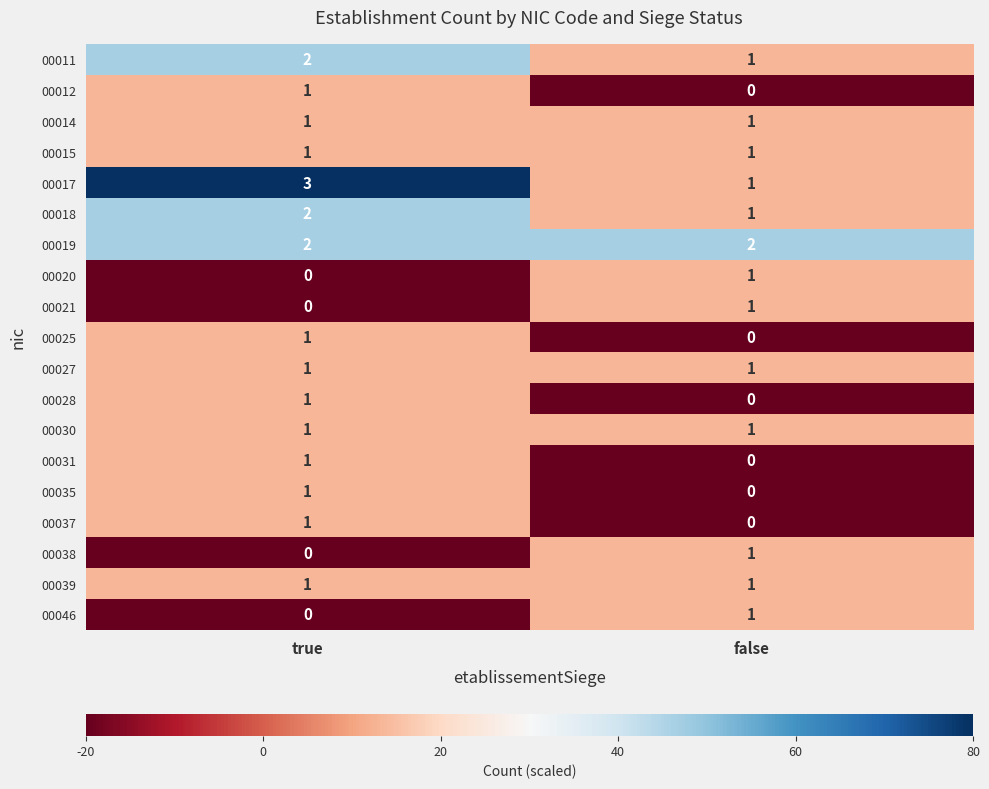

How many categories are shown in the chart?

2